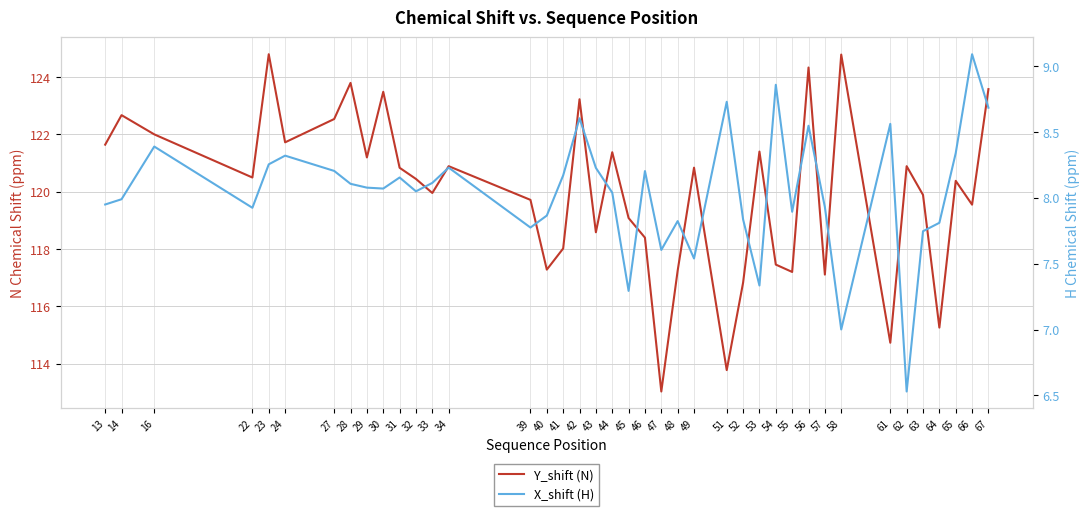

Reading left to right, extract all data points from this chart.

Y_shift (N): 121.6	122.7	122.0	120.5	124.8	121.7	122.5	123.8	121.2	123.5	120.8	120.4	120.0	120.9	119.7	117.3	118.0	123.2	118.6	121.4	119.1	118.4	113.0	117.2	120.8	113.8	116.8	121.4	117.5	117.2	124.3	117.1	124.8	114.7	120.9	119.9	115.3	120.4	119.5	123.6
X_shift (H): 8.0	8.0	8.4	7.9	8.3	8.3	8.2	8.1	8.1	8.1	8.2	8.1	8.1	8.2	7.8	7.9	8.2	8.6	8.2	8.0	7.3	8.2	7.6	7.8	7.5	8.7	7.8	7.3	8.9	7.9	8.5	7.9	7.0	8.6	6.5	7.7	7.8	8.3	9.1	8.7